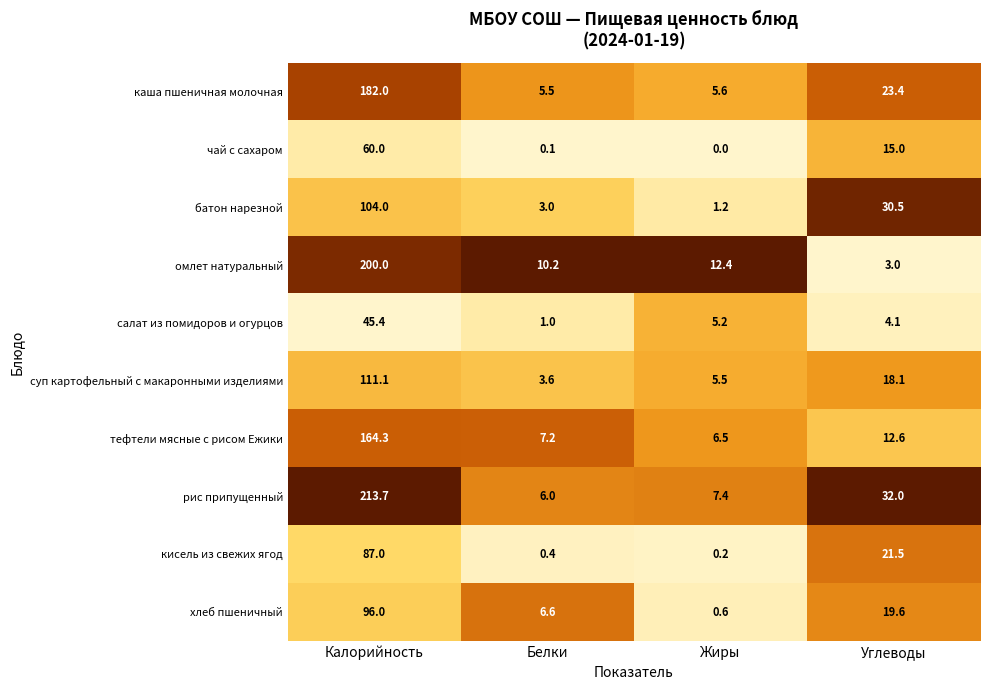

What is the difference between the maximum and minimum values in the салат из помидоров и огурцов series?

44.4